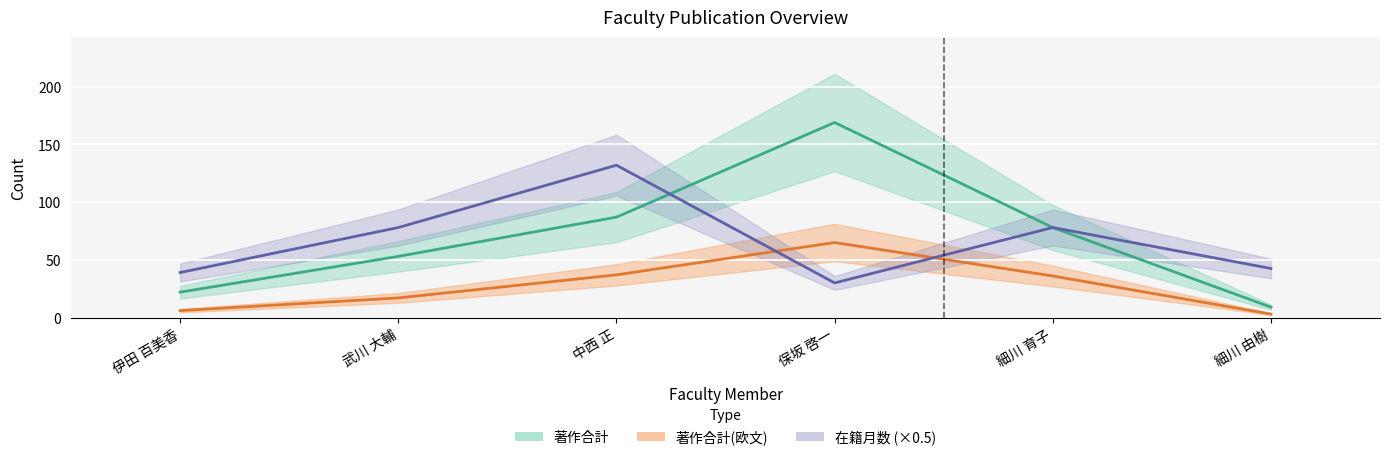

What is the maximum value shown in the chart?

169.0